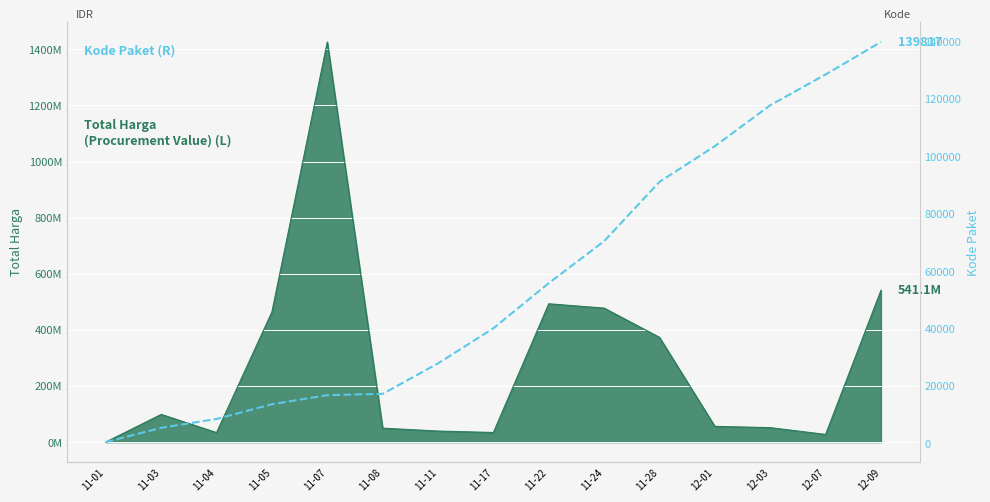

Where does the data first go above 40112?

11-22